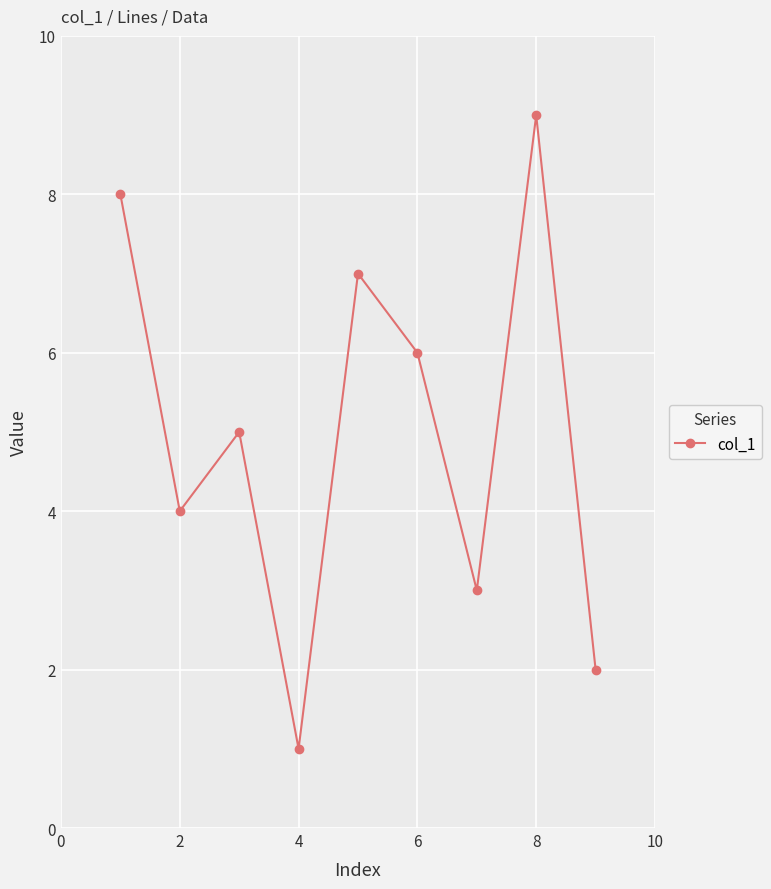

What is the sum of all values?

45